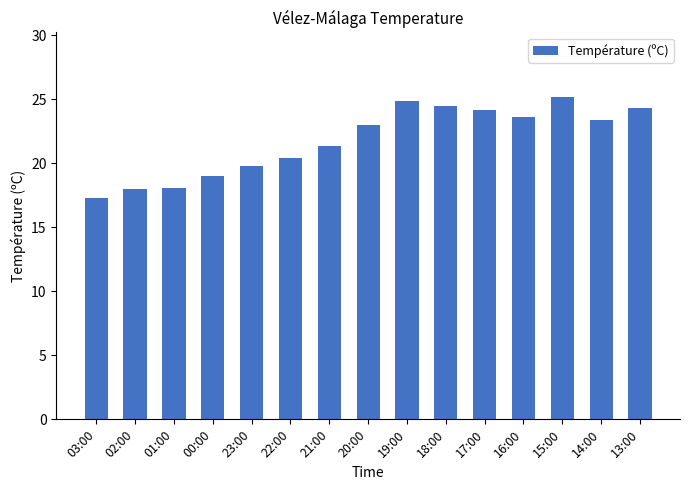

What position from the left is 00:00?

4